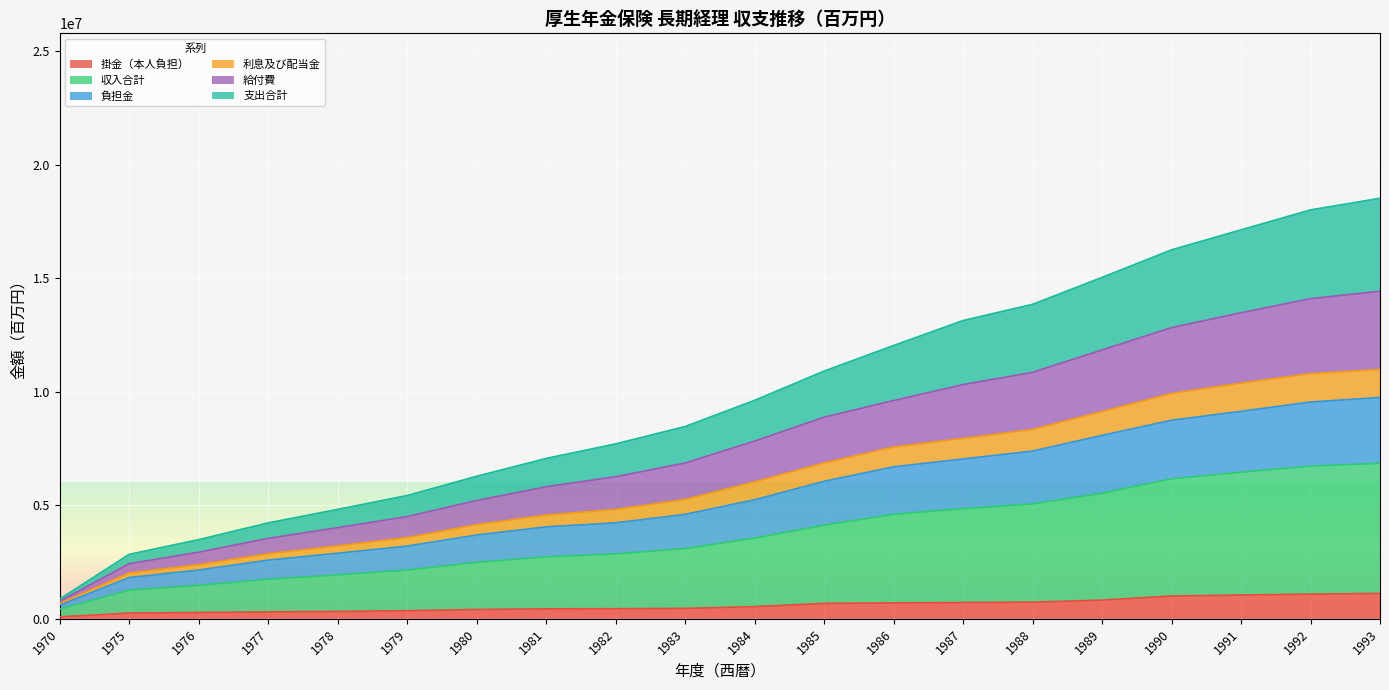

What is the highest value of the 掛金（本人負担） series?

1119817